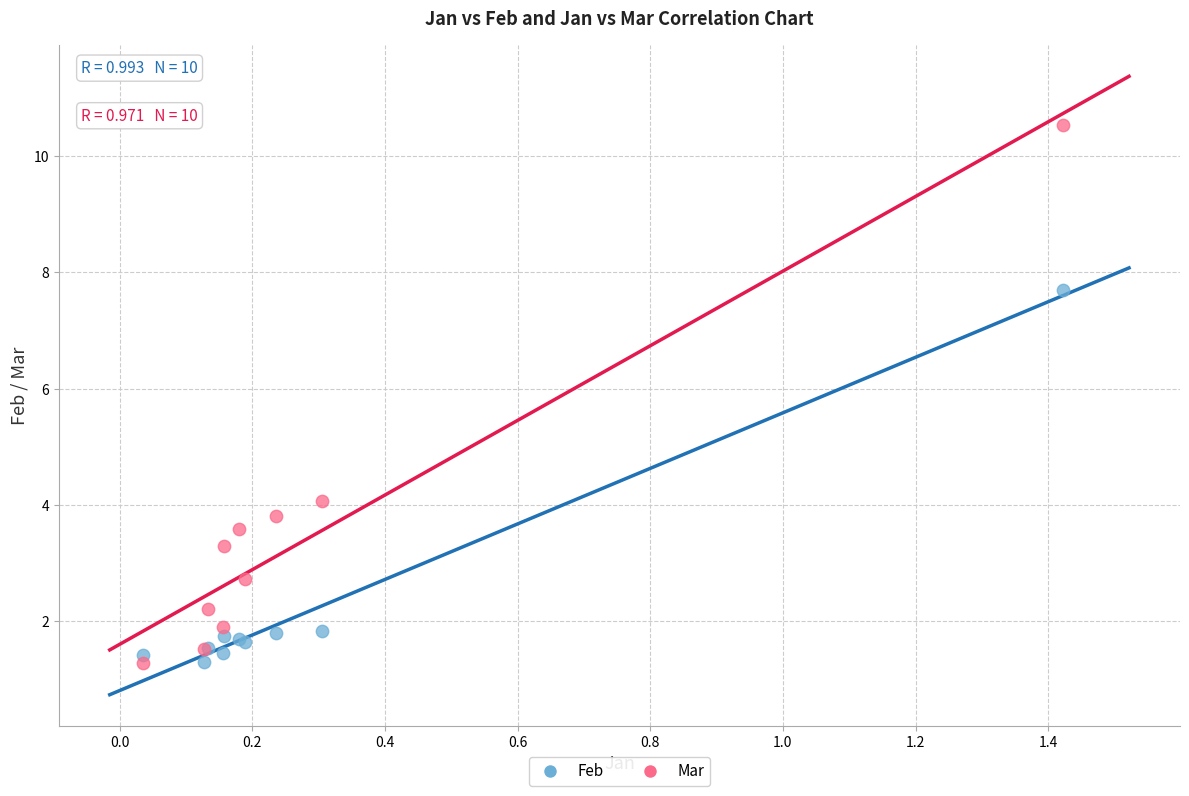

Which series reaches the maximum Y coordinate?

Mar